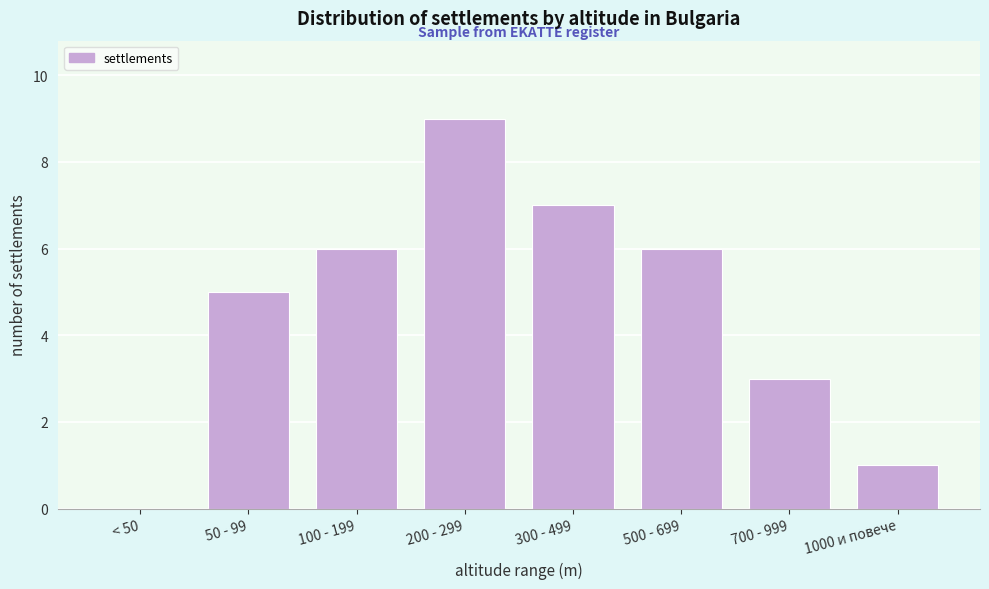

Reading right to left, what are all the values shown in this chart?

1000 и повече=1	700 - 999=3	500 - 699=6	300 - 499=7	200 - 299=9	100 - 199=6	50 - 99=5	< 50=0